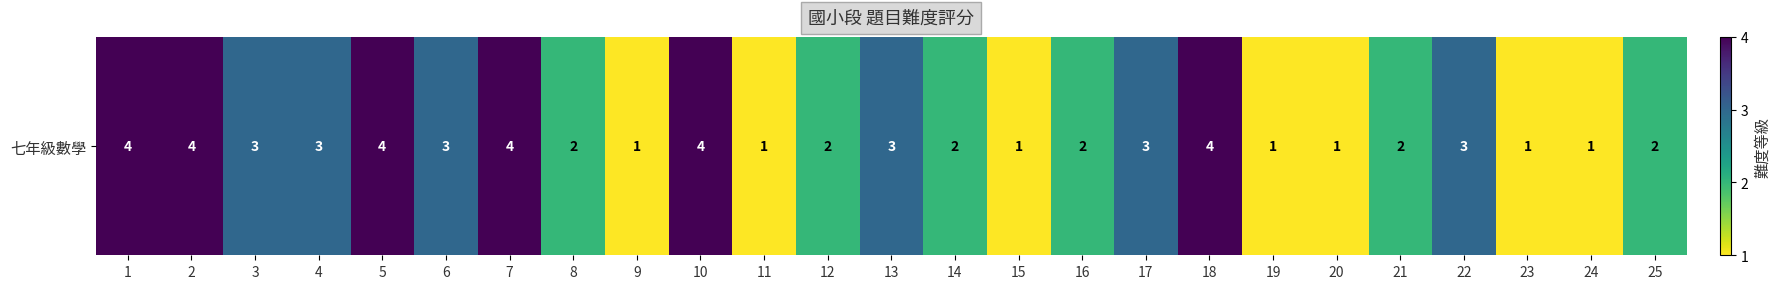

What is the sum of all values?

61